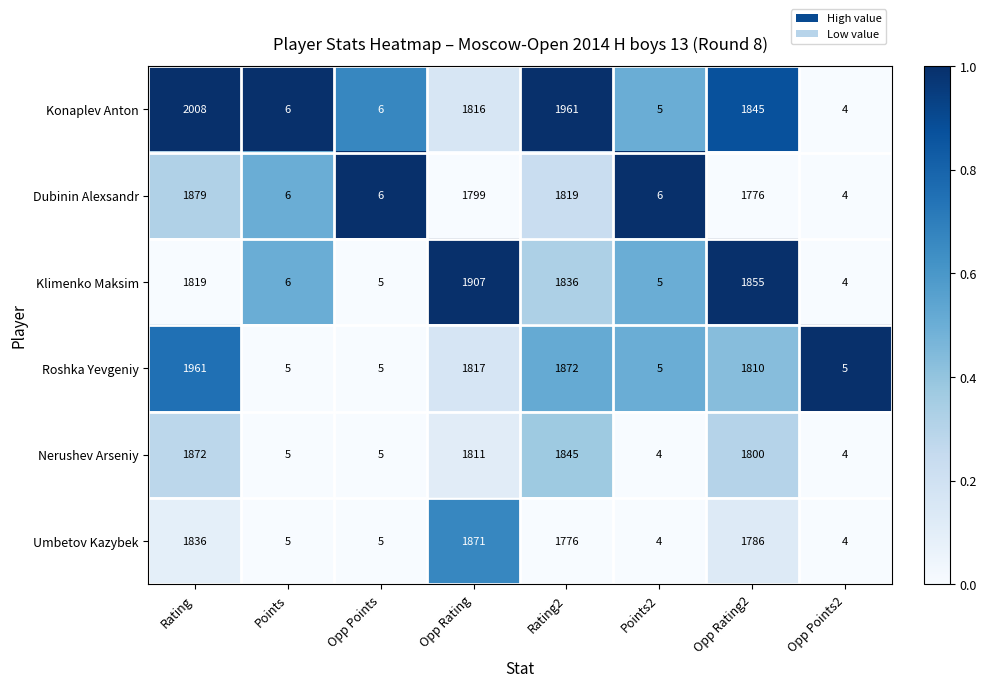

What is the difference between the maximum and minimum values in the Dubinin Alexsandr series?

1875